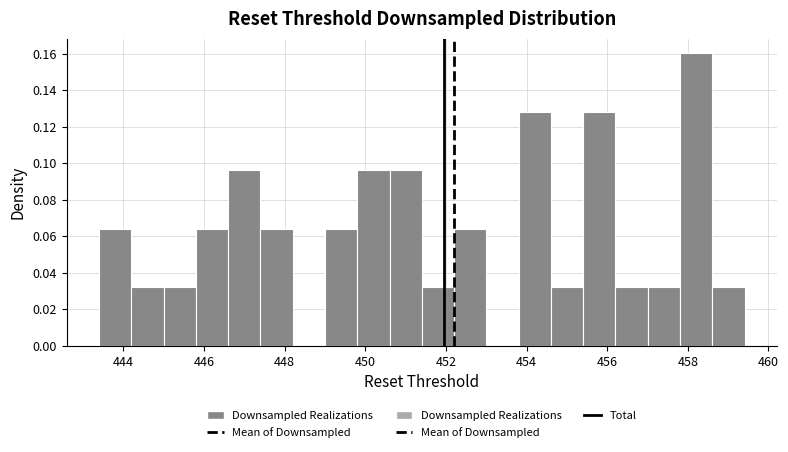

Which range on the x-axis has the tallest bar?

457.8 to 458.6